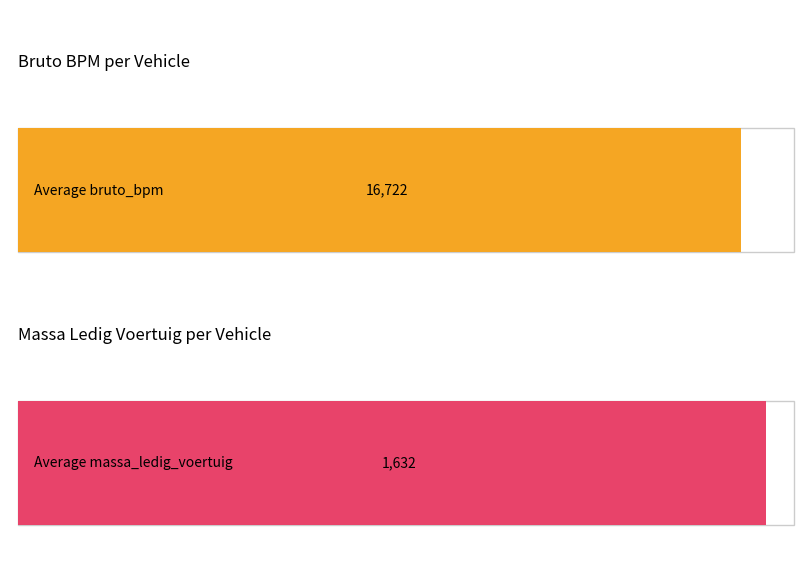

Are the bars grouped side by side (vs. stacked)?

Yes